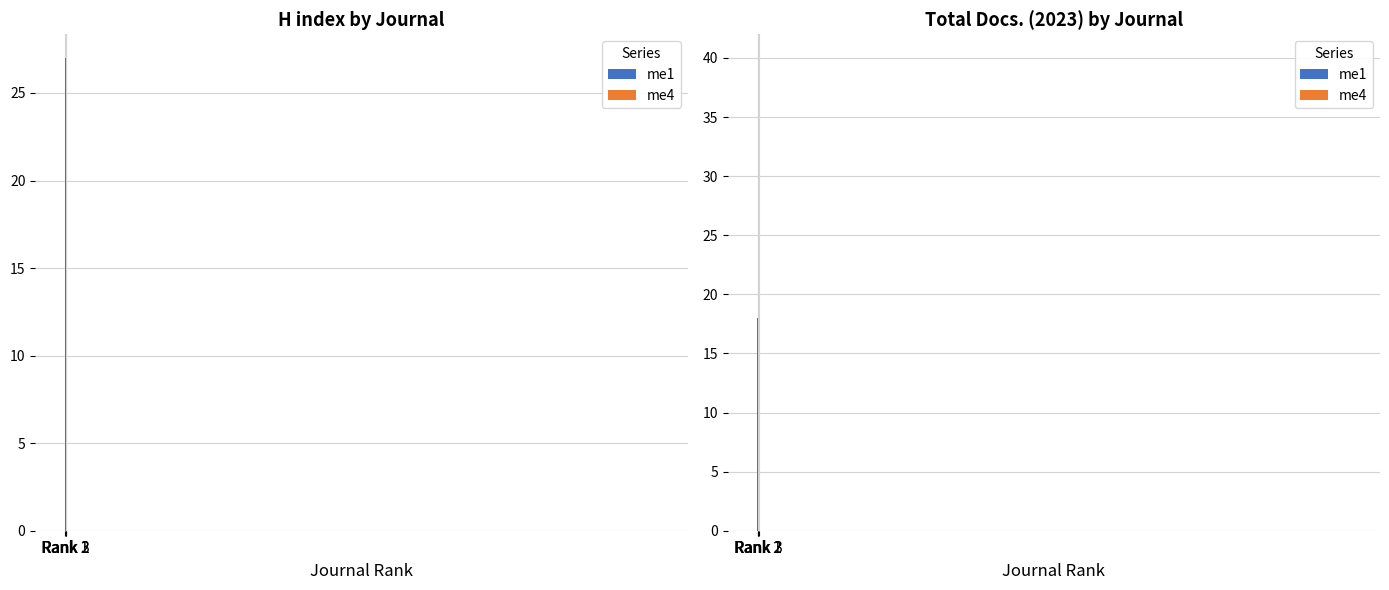

Does the chart contain any negative values?

No